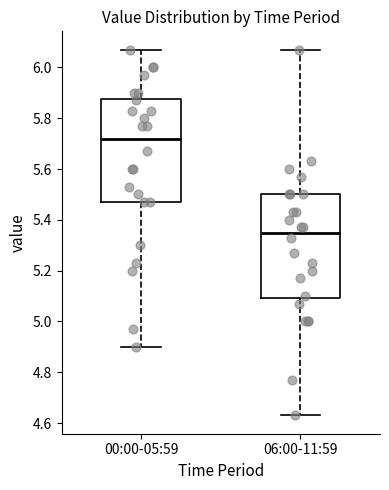

Reading left to right, transcribe this box plot: for each box, give where its median line is, the range the box spans, and where its two whiskers end, as read against the y-axis. The values are not printed on the chart, so give them approximately, as read against the axis.

00:00-05:59: median 5.72, box 5.48 to 5.88, whiskers 4.90 to 6.08
06:00-11:59: median 5.36, box 5.10 to 5.50, whiskers 4.64 to 6.08